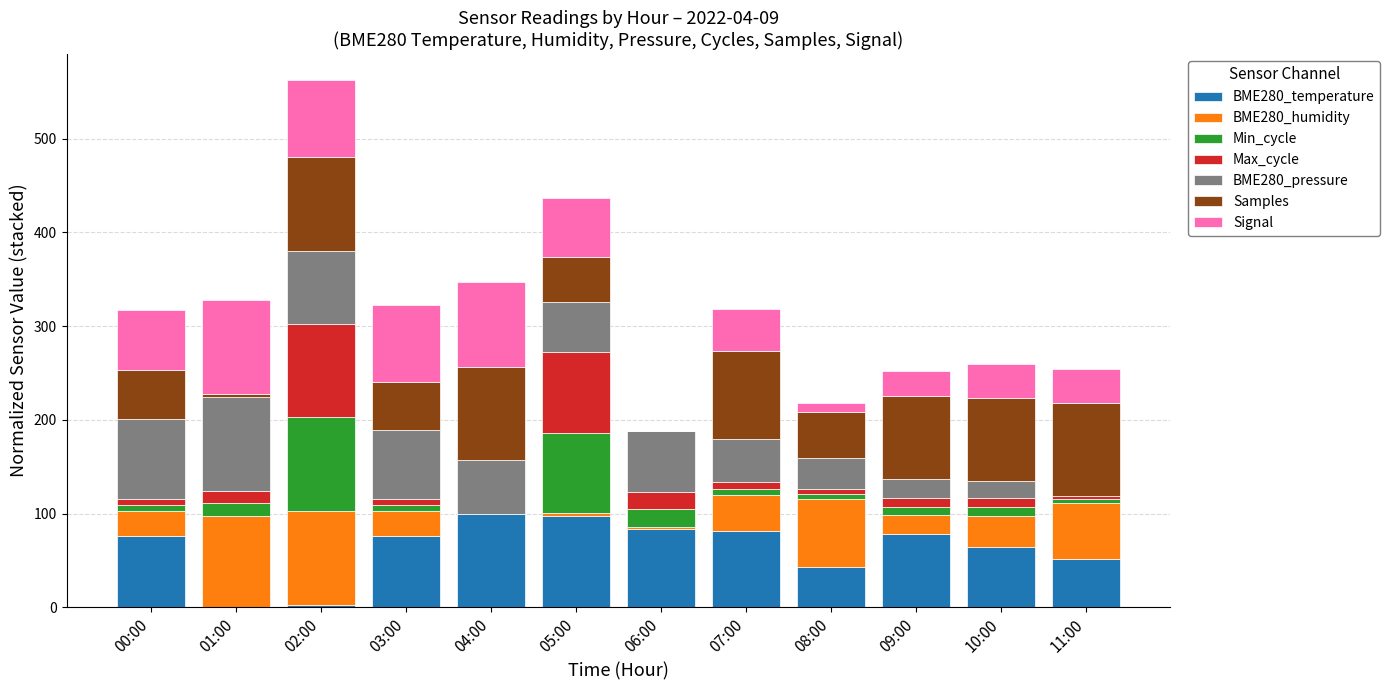

What are all the series names shown in the legend?

BME280_temperature, BME280_humidity, Min_cycle, Max_cycle, BME280_pressure, Samples, Signal